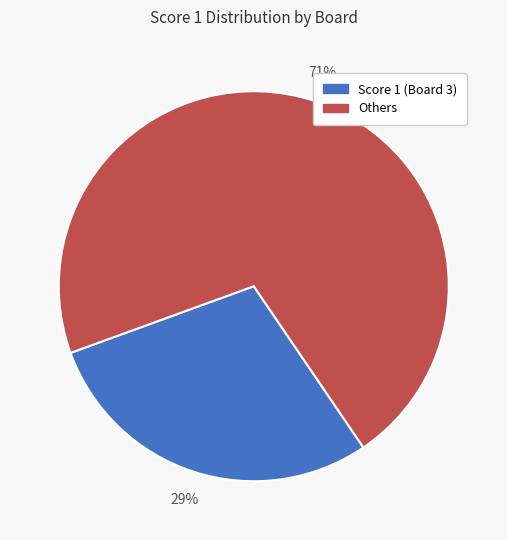

To the nearest percent, what is the difference between the largest and smallest slice percentages?

42%